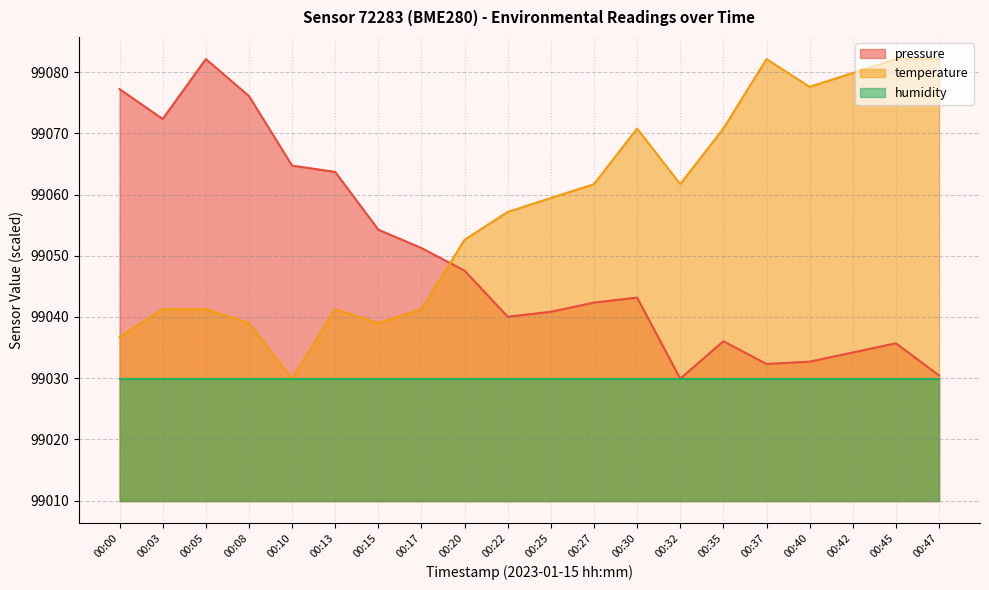

How many distinct data groups are displayed?

3